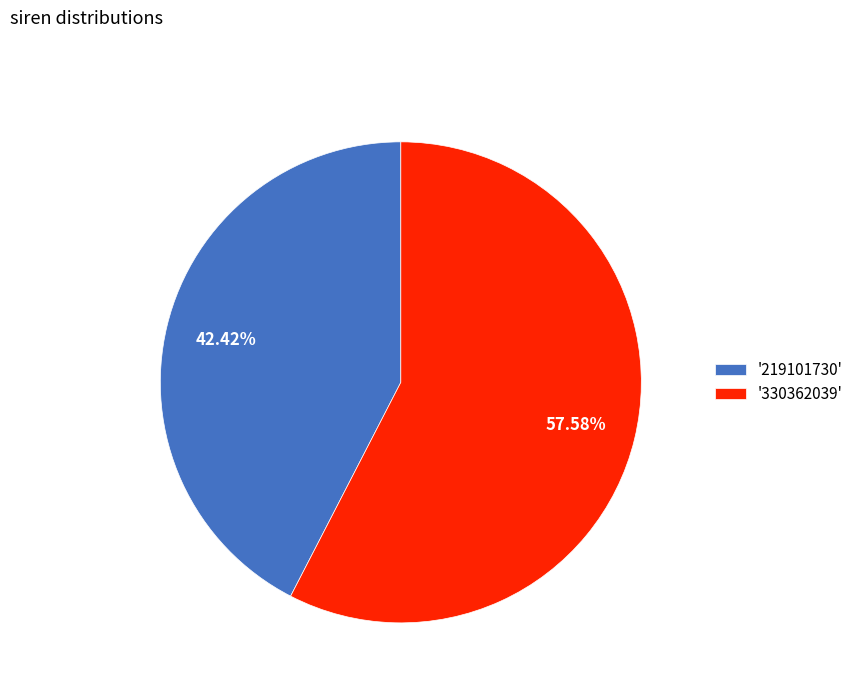

Which category accounts for the majority?

'330362039'